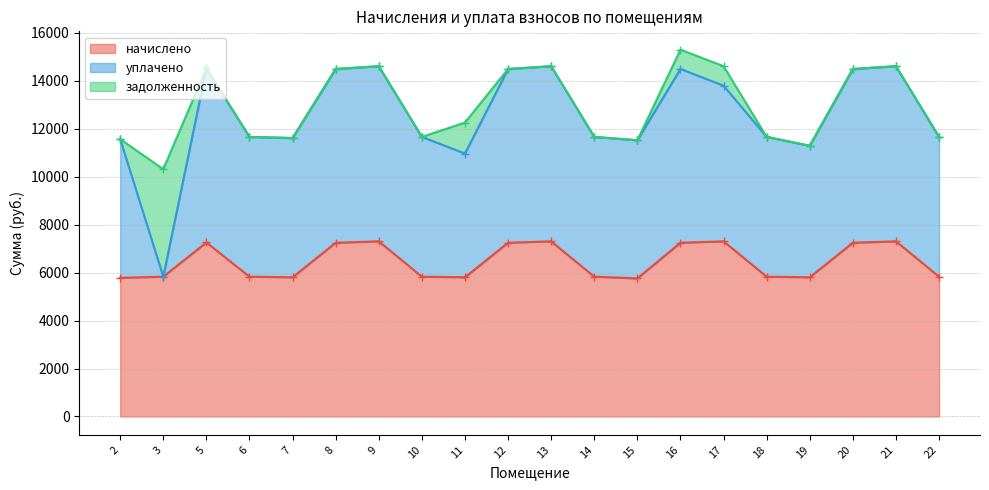

List the series in order of their peak value, highest first.

начислено, уплачено, задолженность